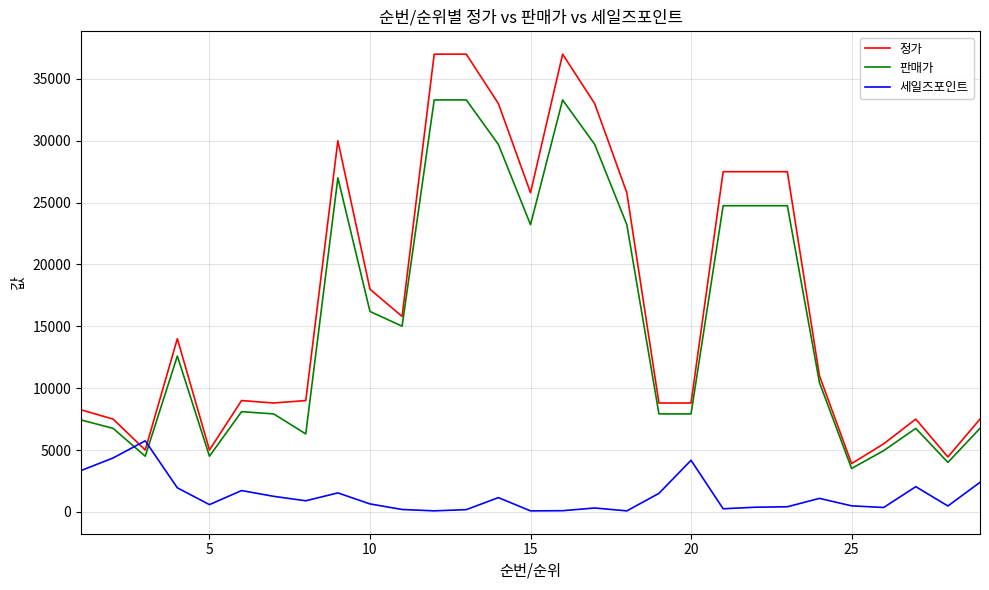

Does the chart display data point markers on the line(s)?

No